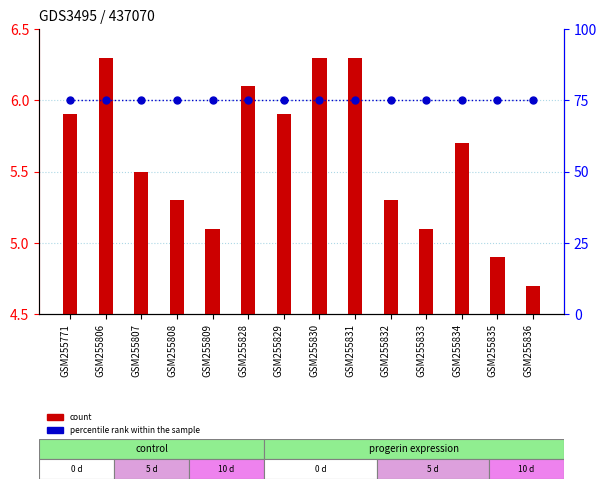

At how many categories does at least one series exceed 47?

14